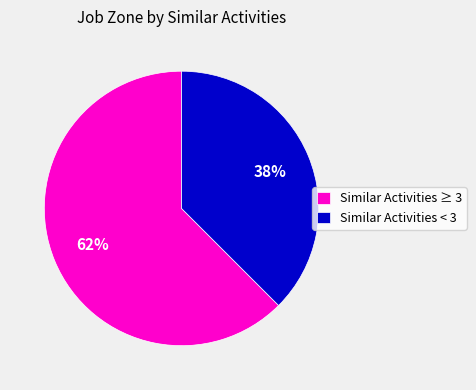

Which category has the smallest portion of the pie?

Similar Activities < 3